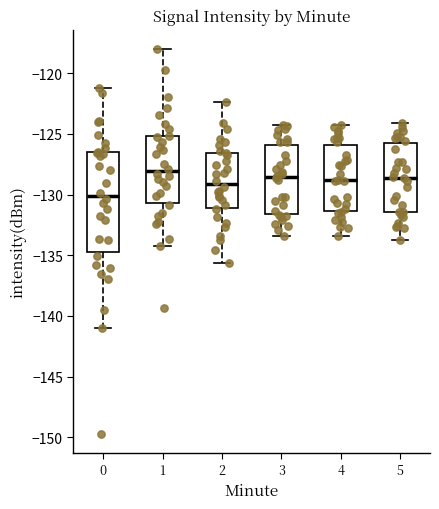

Where is the lower edge of the box at x = 2 on the y-axis? The values are not printed on the chart, so give them approximately, as read against the axis.

-131.0